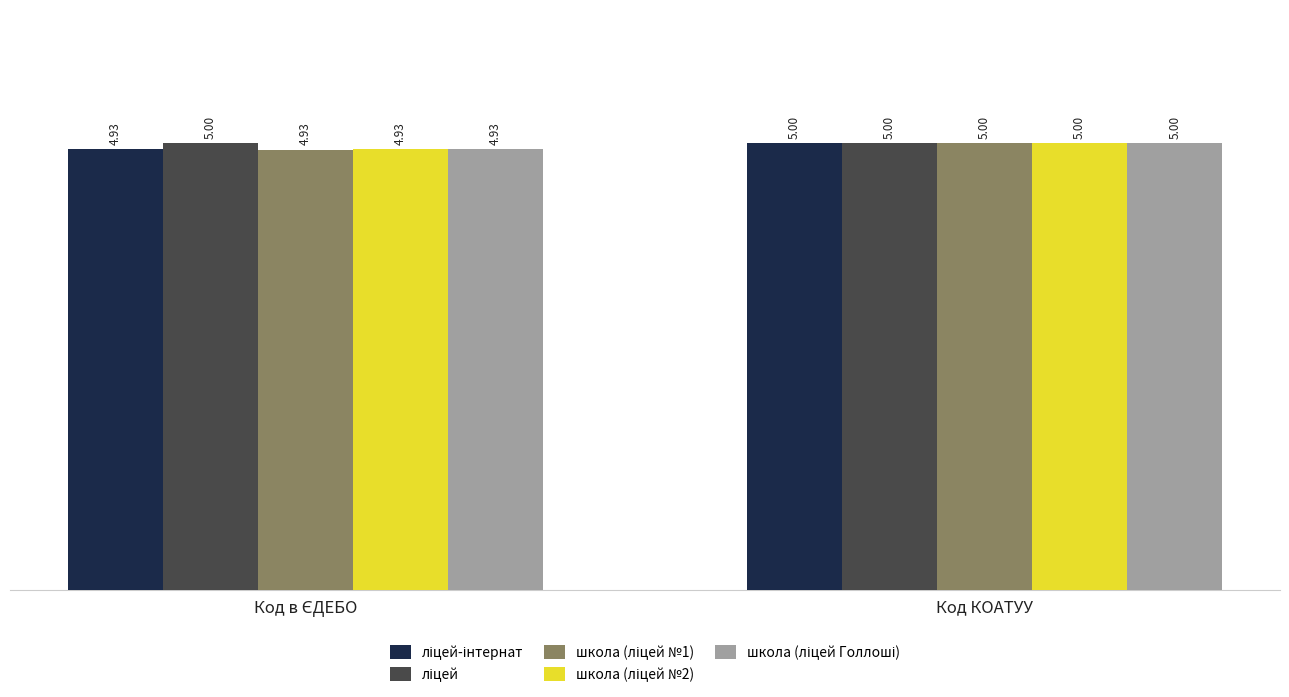

At which category is the sum across all series the highest?

Код КОАТУУ